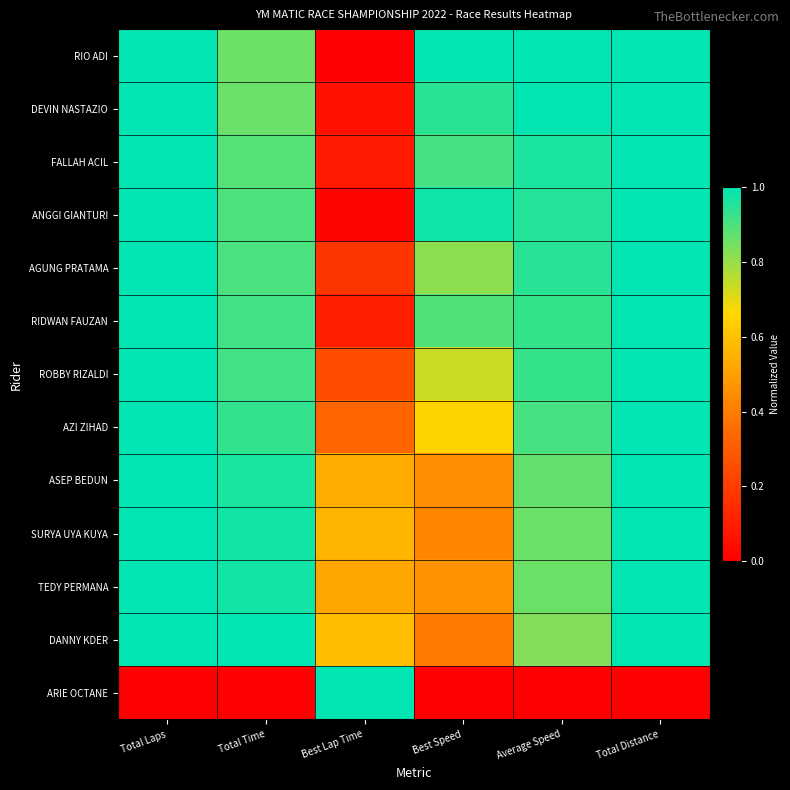

How many data points does each series have?

6